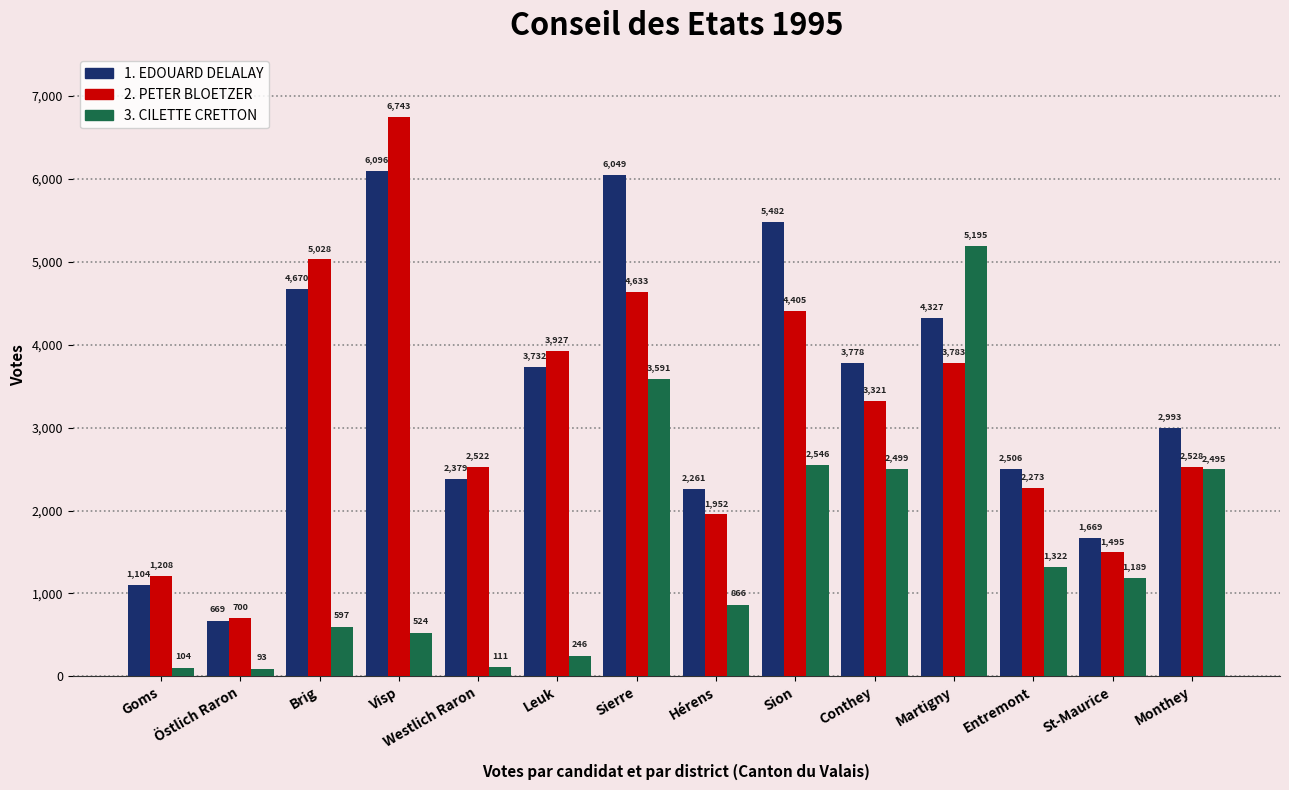

What is the label of the 6th bar from the left?

Leuk